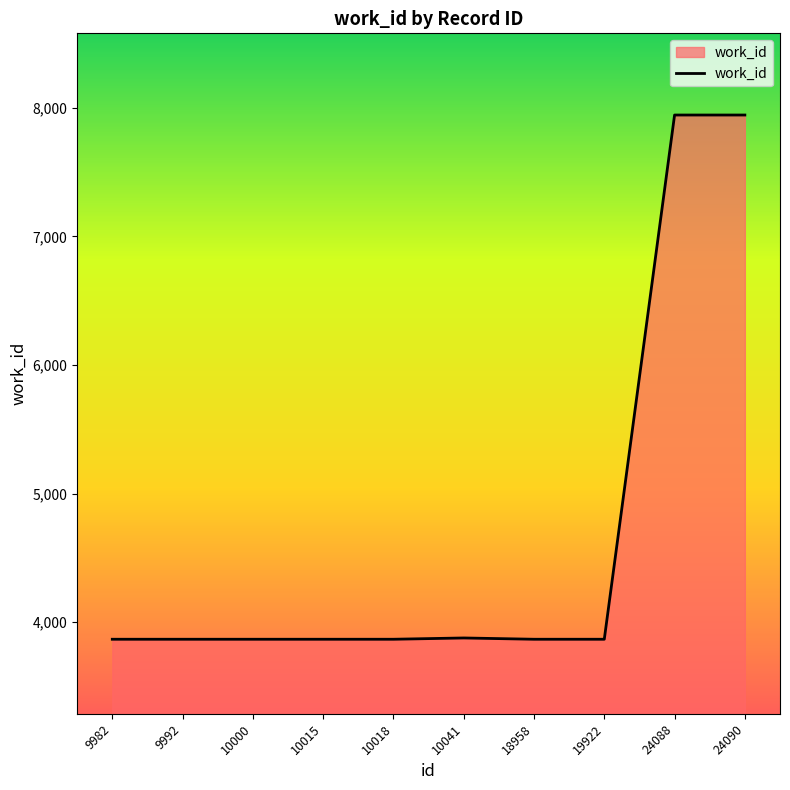

What is the maximum value shown in the chart?

7945